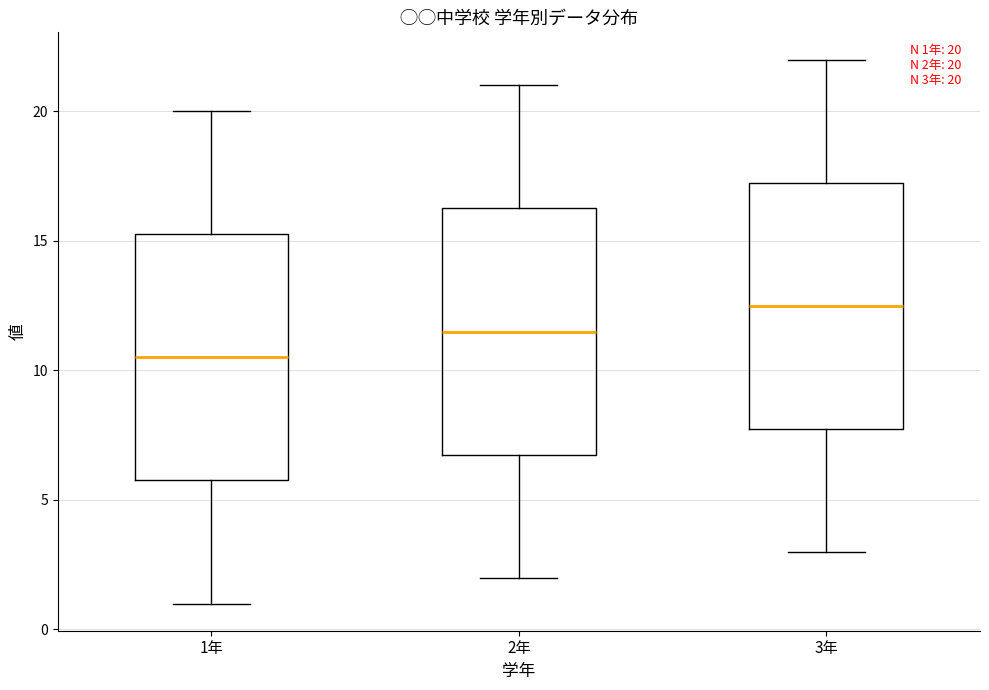

Which box has the lowest median line?

1年